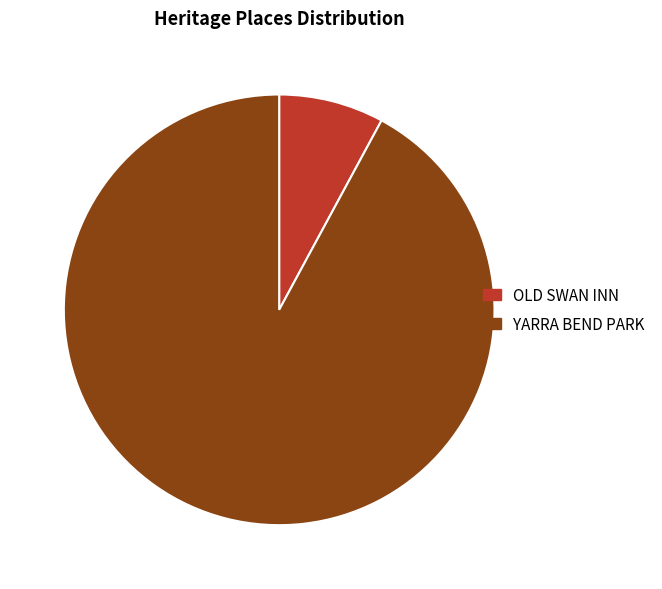

Approximately how many times larger is the value at YARRA BEND PARK compared to OLD SWAN INN?

11.7